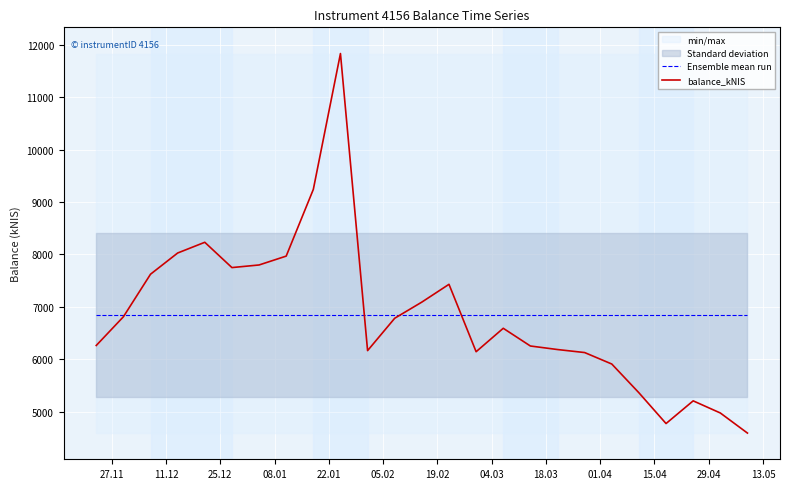

What is the minimum value for balance_kNIS?

4592.3